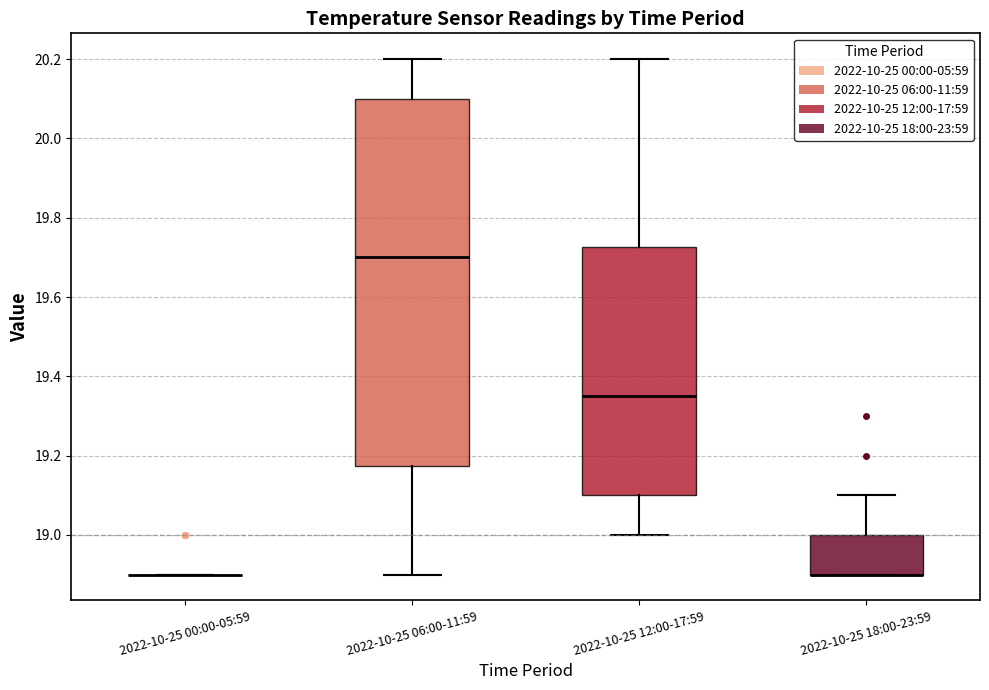

Reading left to right, transcribe this box plot: for each box, give where its median line is, the range the box spans, and where its two whiskers end, as read against the y-axis. The values are not printed on the chart, so give them approximately, as read against the axis.

2022-10-25 00:00-05:59: box collapsed to a line at 18.90, whiskers 18.90 to 18.90
2022-10-25 06:00-11:59: median 19.70, box 19.18 to 20.10, whiskers 18.90 to 20.20
2022-10-25 12:00-17:59: median 19.36, box 19.10 to 19.72, whiskers 19.00 to 20.20
2022-10-25 18:00-23:59: median 18.90 (drawn on the box's lower edge), box 18.90 to 19.00, whiskers 18.90 to 19.10